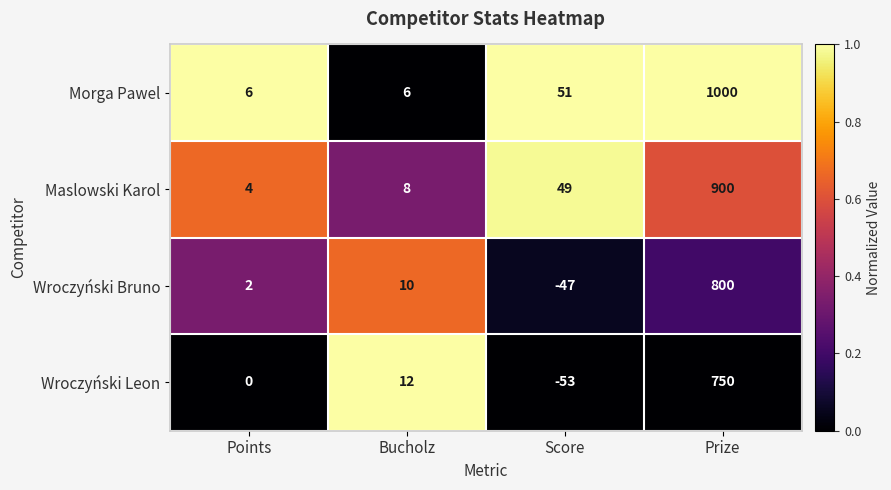

At Bucholz, list the series in order from largest to smallest.

Wroczyński Leon, Wroczyński Bruno, Maslowski Karol, Morga Pawel